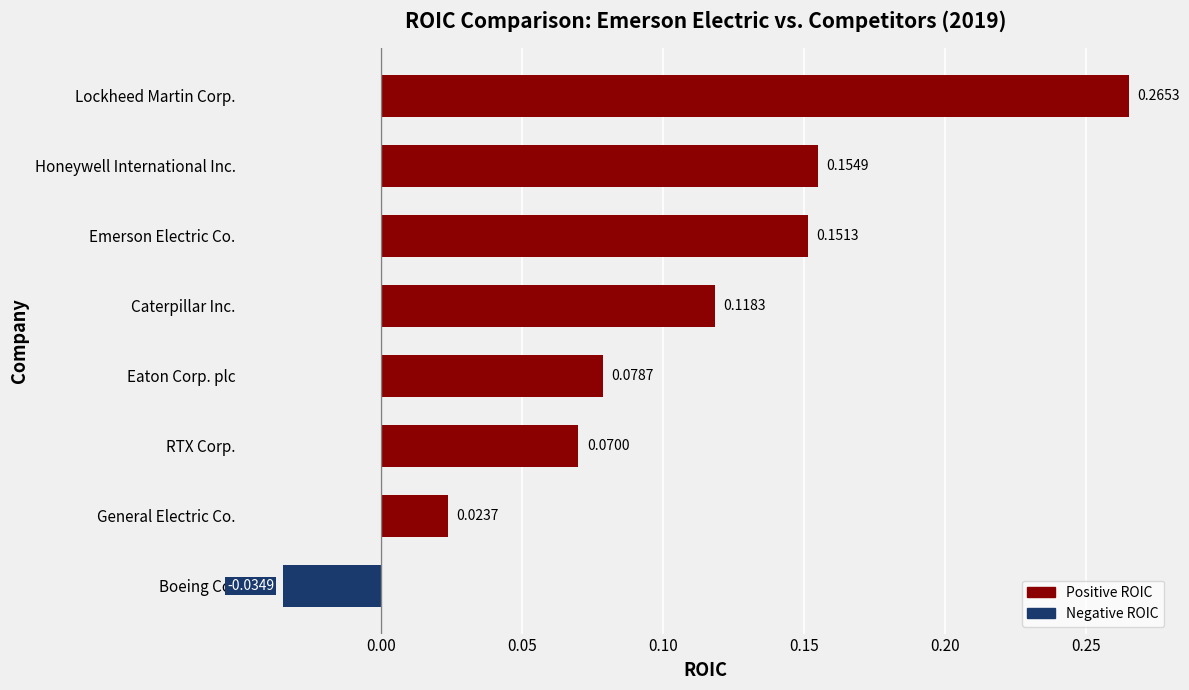

How many values exceed 0?

7